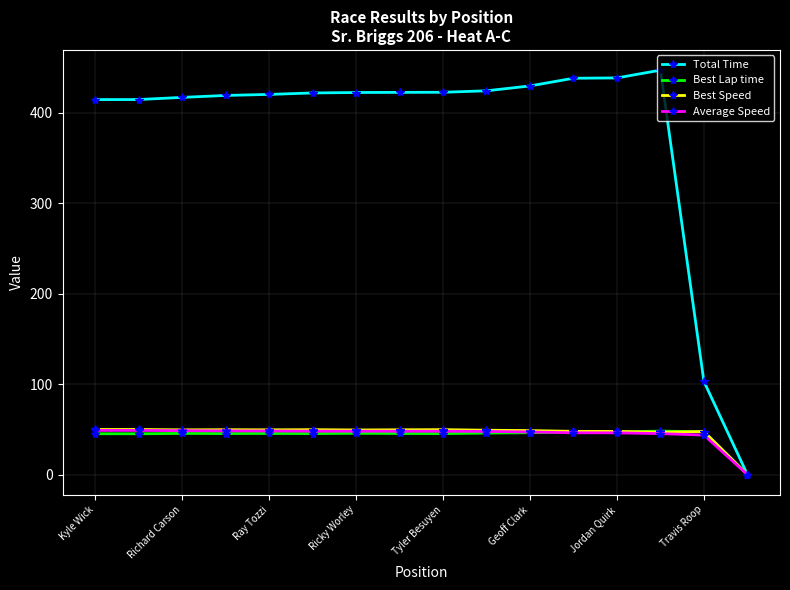

What is the value of the Best Lap time point at the 8th from the left?

45.4